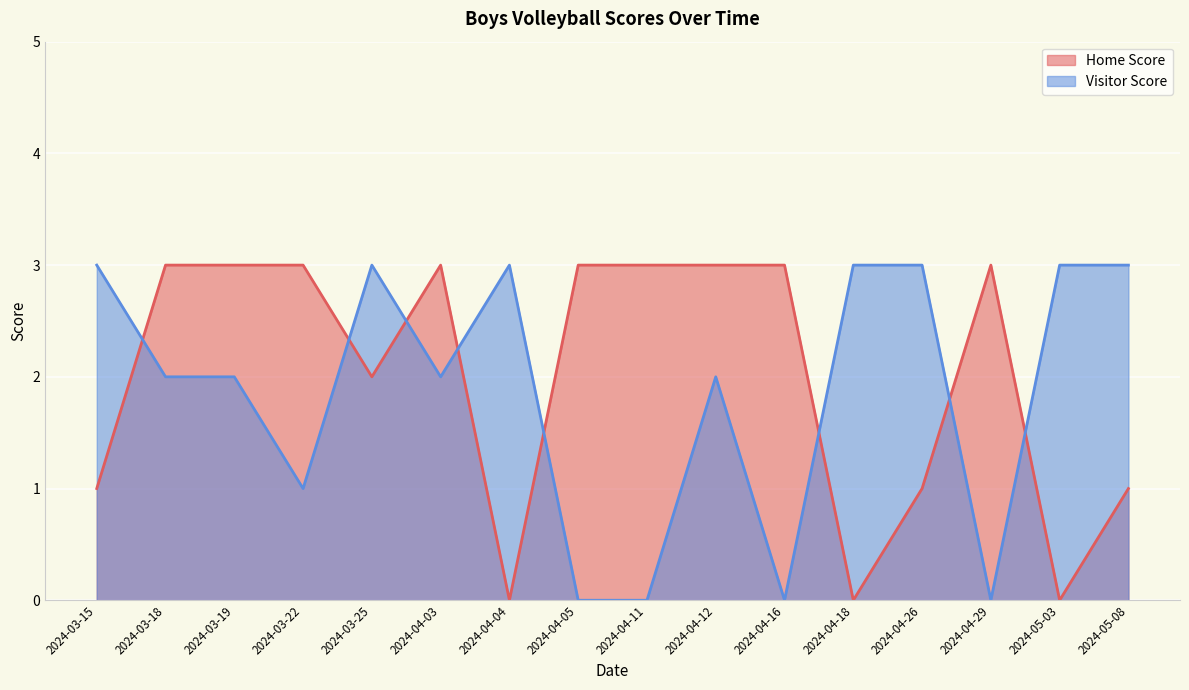

Rank the series by their average value, from lowest to highest.

Visitor Score, Home Score